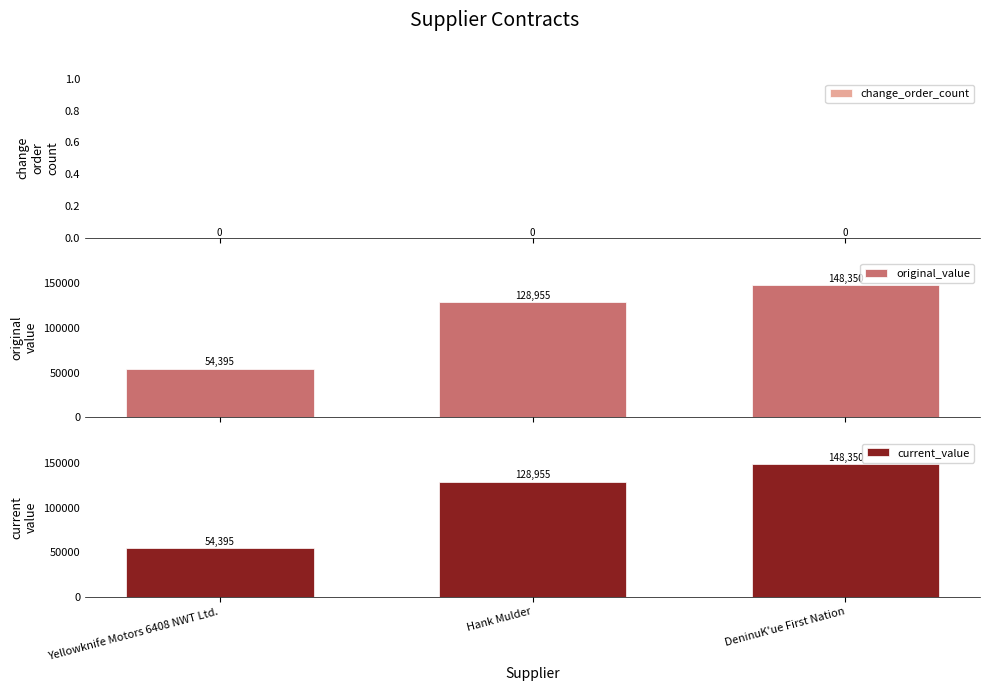

What is the sum of the original_value values at DeninuK'ue First Nation and Hank Mulder?

277305